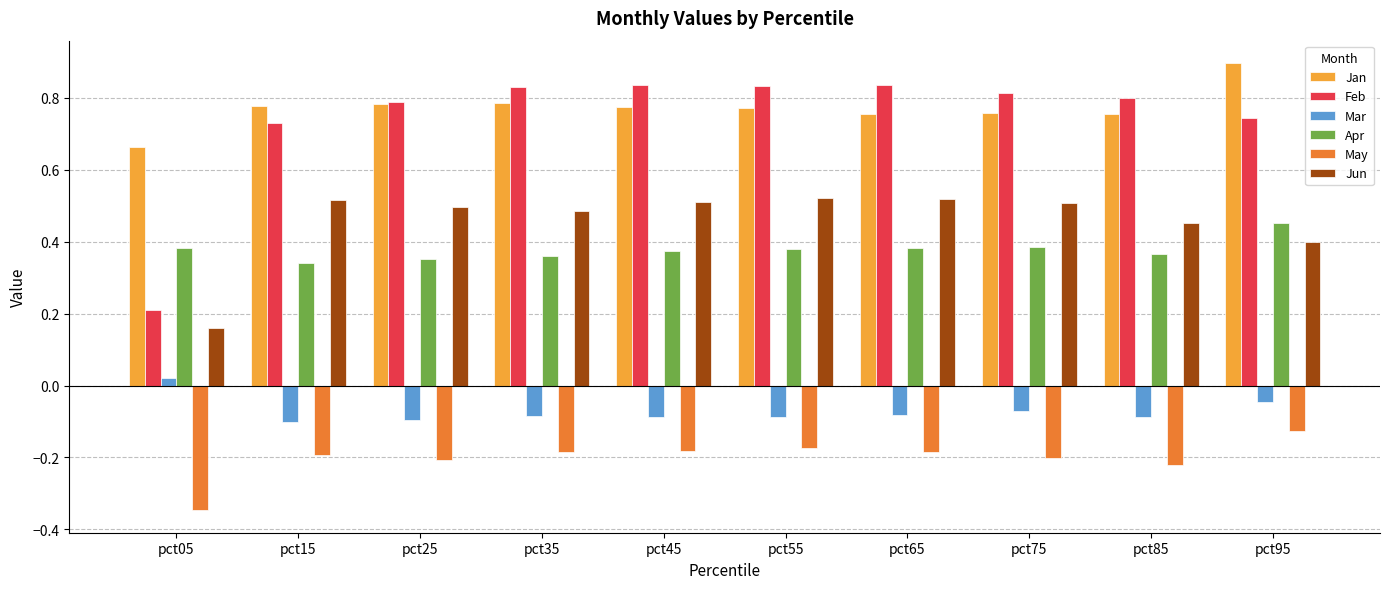

Where is Apr nearest to the value 0?

pct15